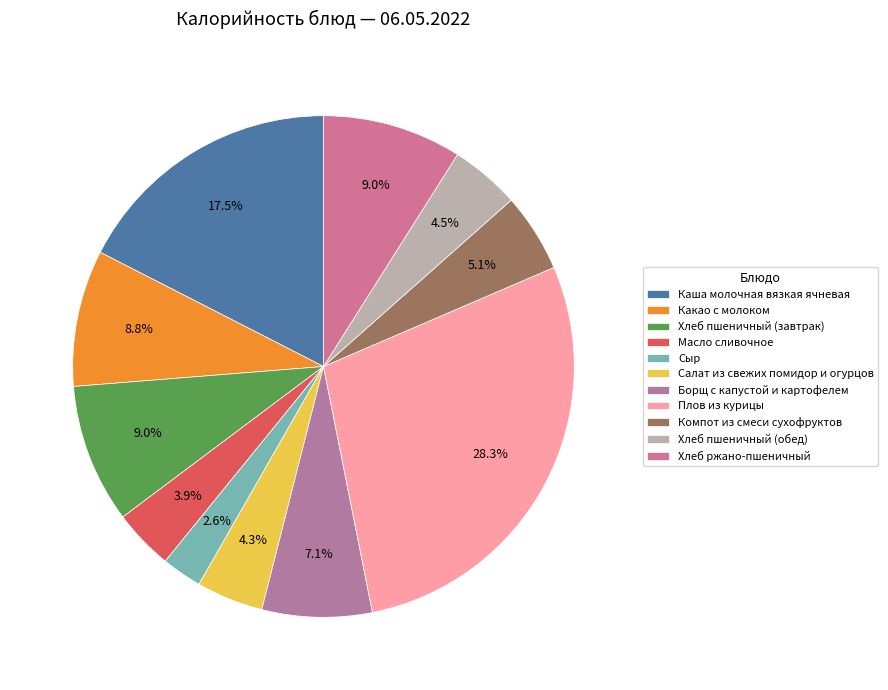

Rank the categories by value from highest to lowest.

Плов из курицы, Каша молочная вязкая ячневая, Хлеб пшеничный (завтрак), Хлеб ржано-пшеничный, Какао с молоком, Борщ с капустой и картофелем, Компот из смеси сухофруктов, Хлеб пшеничный (обед), Салат из свежих помидор и огурцов, Масло сливочное, Сыр